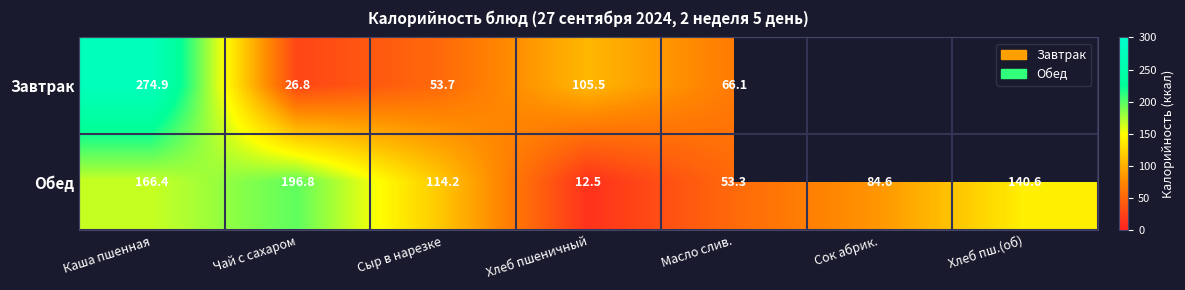

The Обед series shows 12.5 at Хлеб пшеничный. True or false?

True